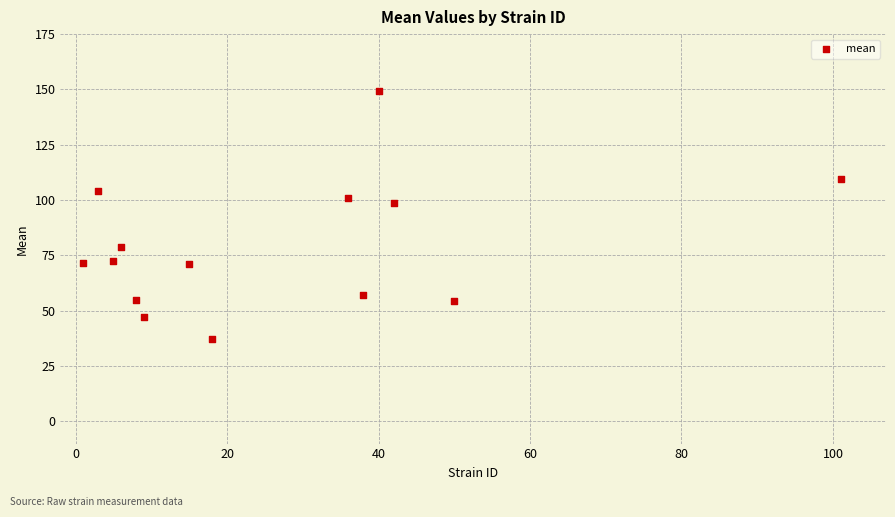

What Y value in the scatter plot is closest to 93?

98.5